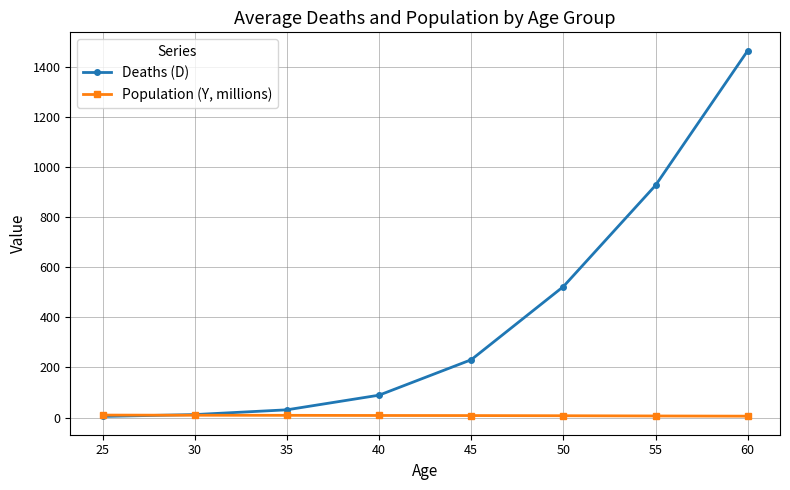

At which category does the chart reach its peak across all series?

60